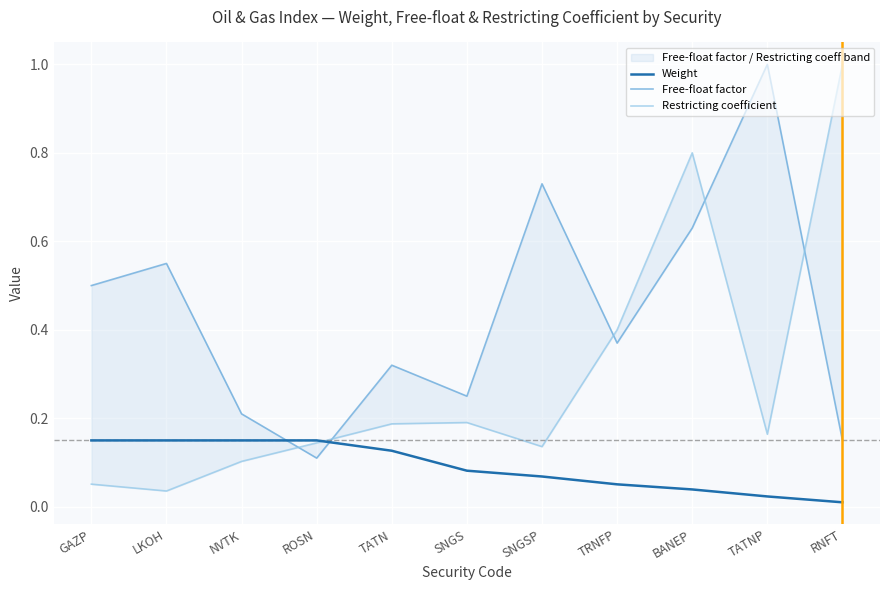

Reading left to right, transcribe all the data shown in this chart.

Weight: 0.1	0.1	0.1	0.1	0.1	0.1	0.1	0.1	0.0	0.0	0.0
Free-float factor: 0.5	0.6	0.2	0.1	0.3	0.2	0.7	0.4	0.6	1.0	0.1
Restricting coefficient: 0.1	0.0	0.1	0.1	0.2	0.2	0.1	0.4	0.8	0.2	1.0